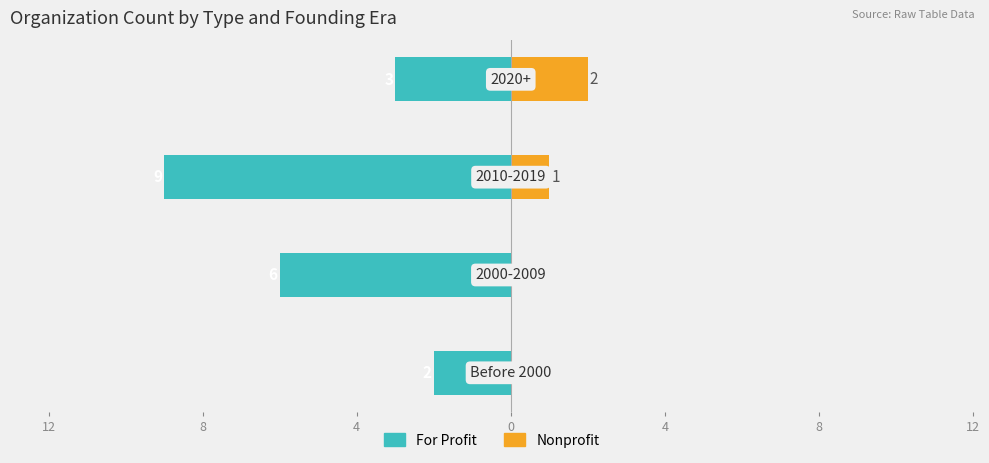

At how many categories does at least one series exceed -5?

4